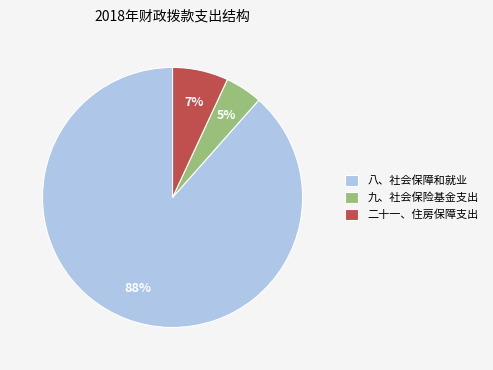

Which slice is the largest?

八、社会保障和就业